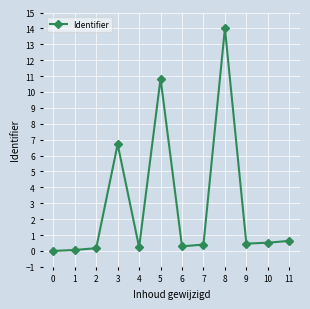

Which category has the highest value across all series?

8